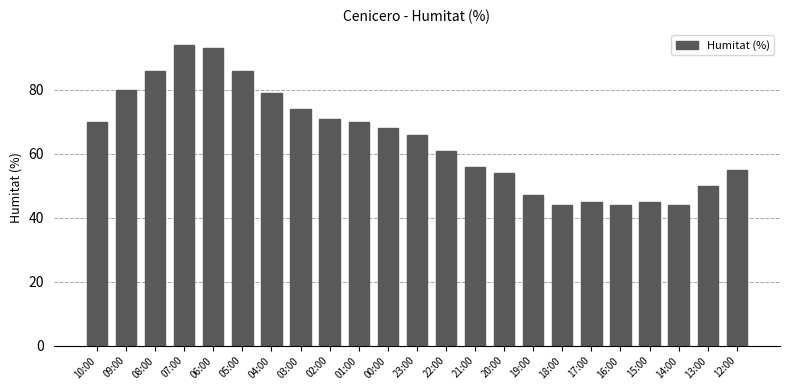

What is the maximum value shown in the chart?

94